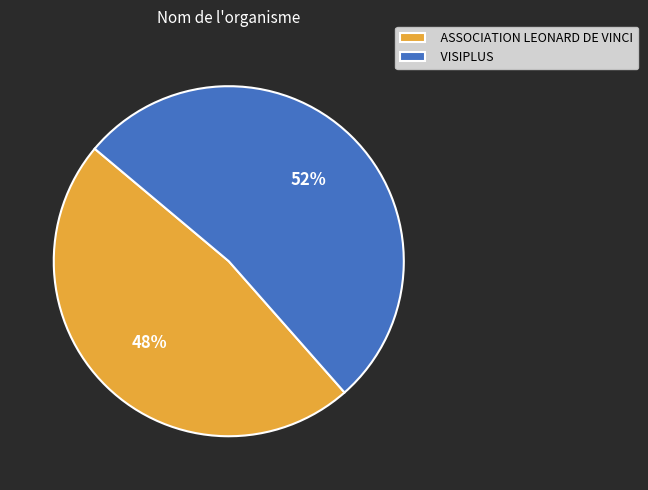

What is the ratio of the value at VISIPLUS to the value at ASSOCIATION LEONARD DE VINCI?

1.1